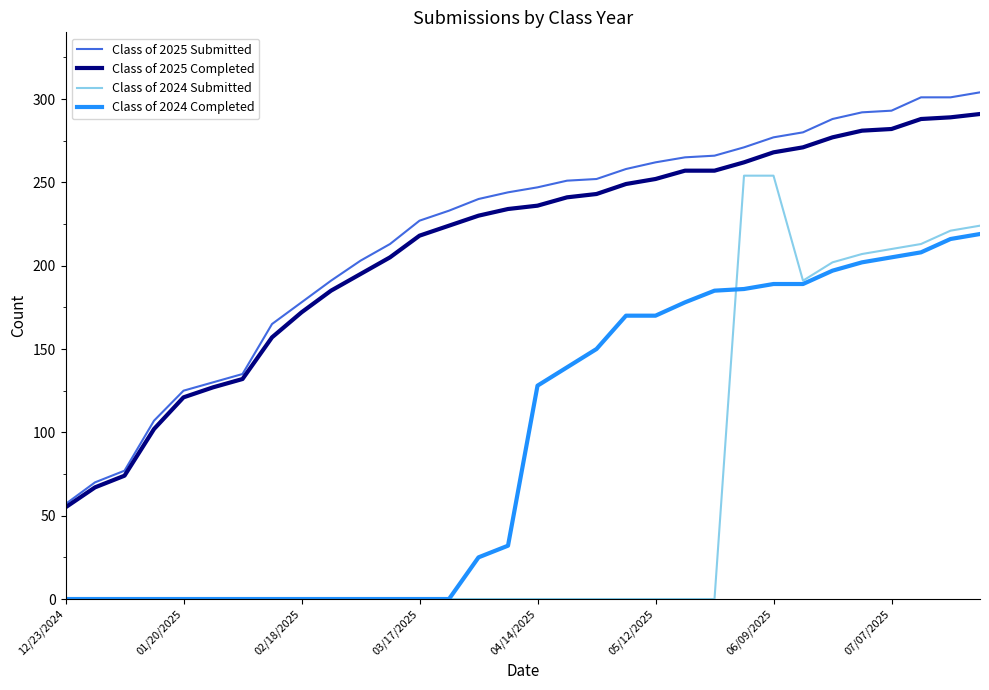

Which series has the widest spread of values?

Class of 2024 Submitted